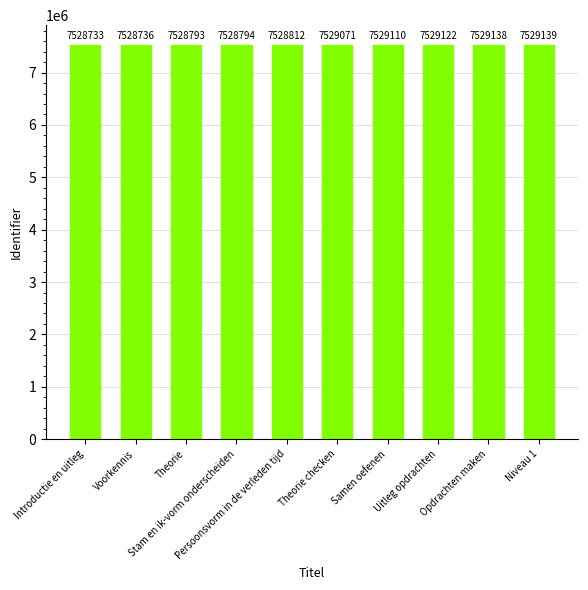

The chart shows a value of 13151732 at Opdrachten maken. True or false?

False